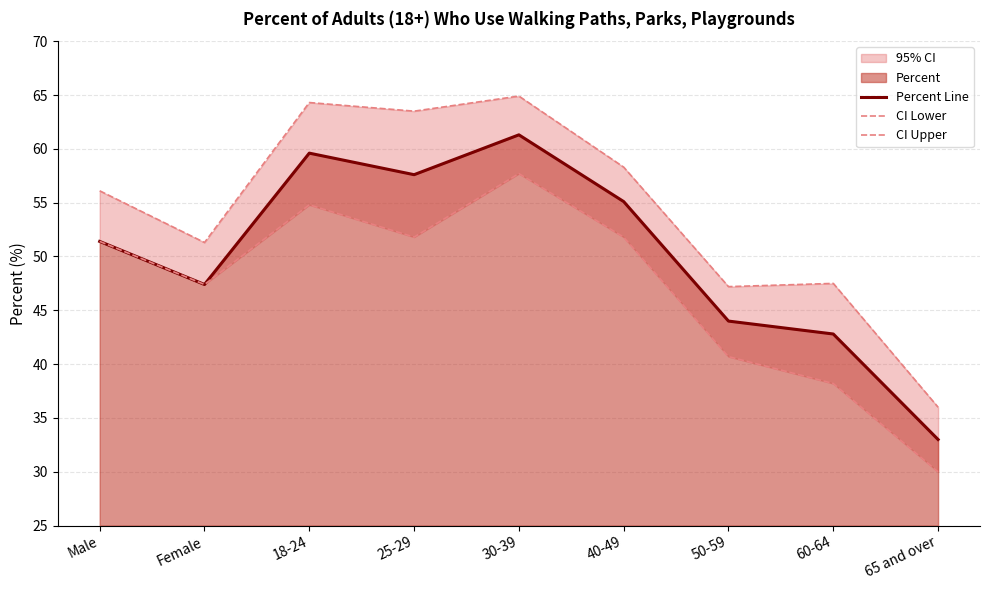

What is the smallest value displayed?

30.0